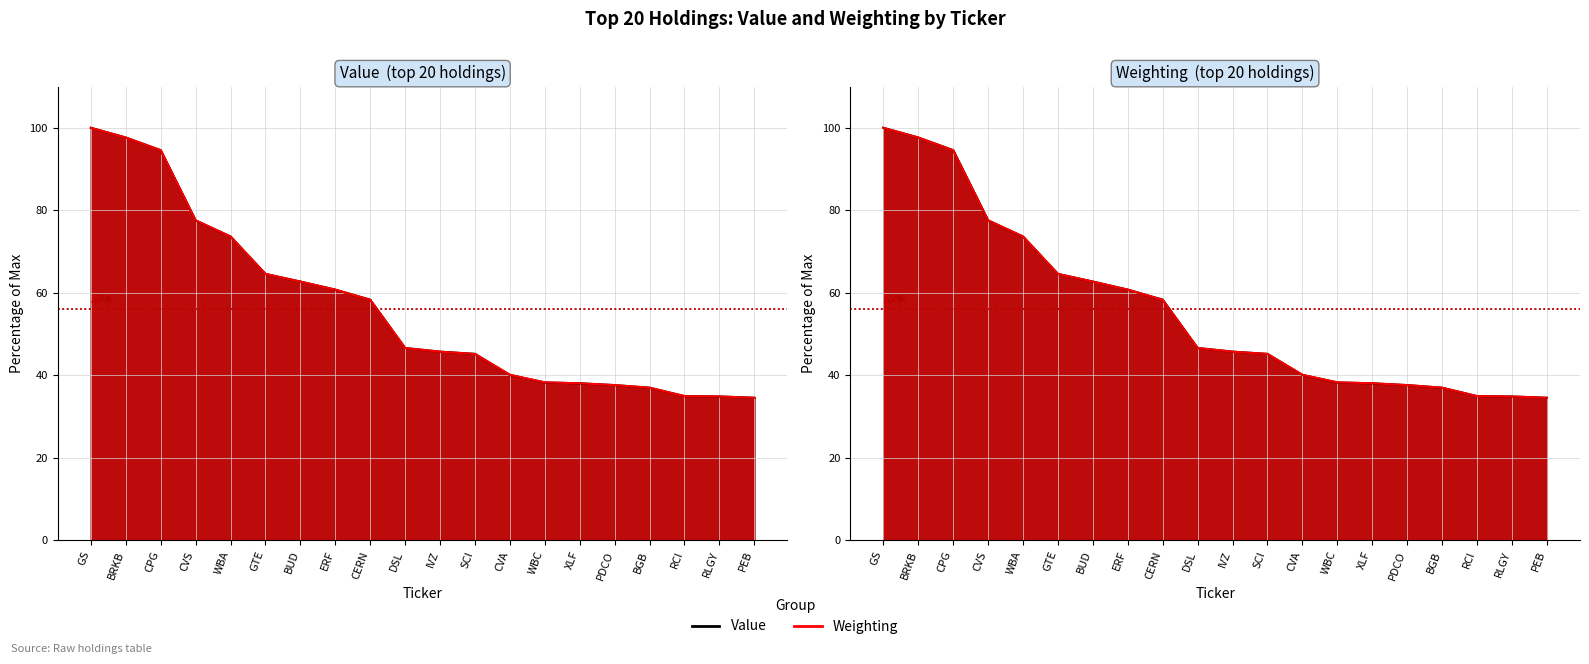

Where is Weighting nearest to the value 67?

GTE